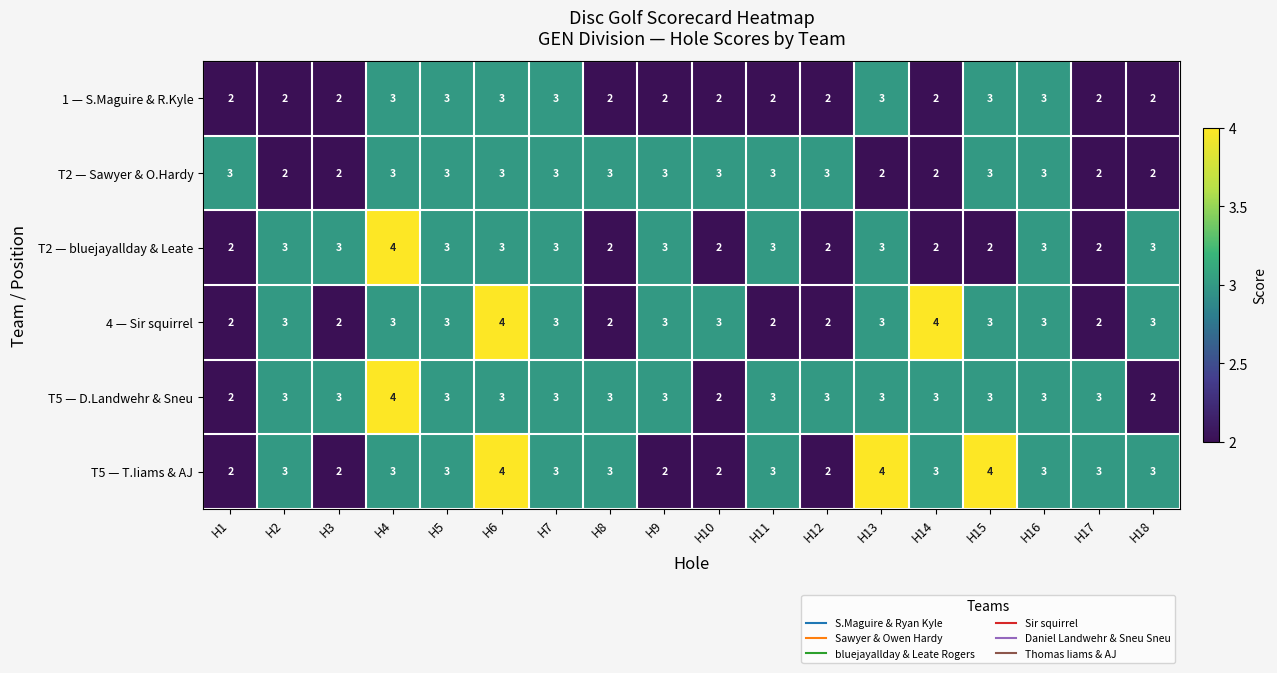

How many T5 — D.Landwehr & Sneu values are between 3 and 4?

15